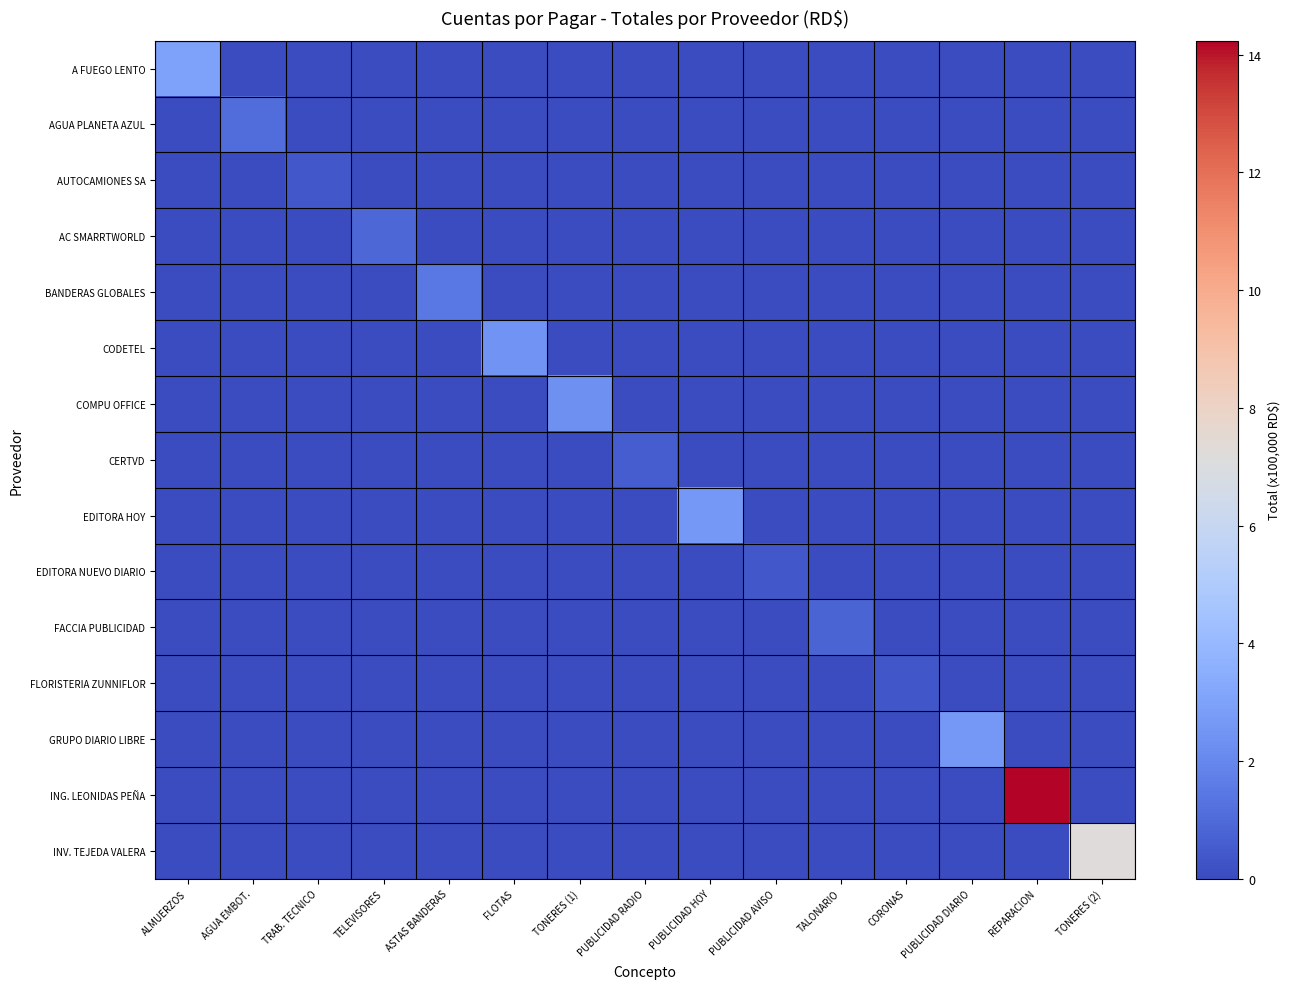

What is the total value across all series at TONERES (2)?

7.2